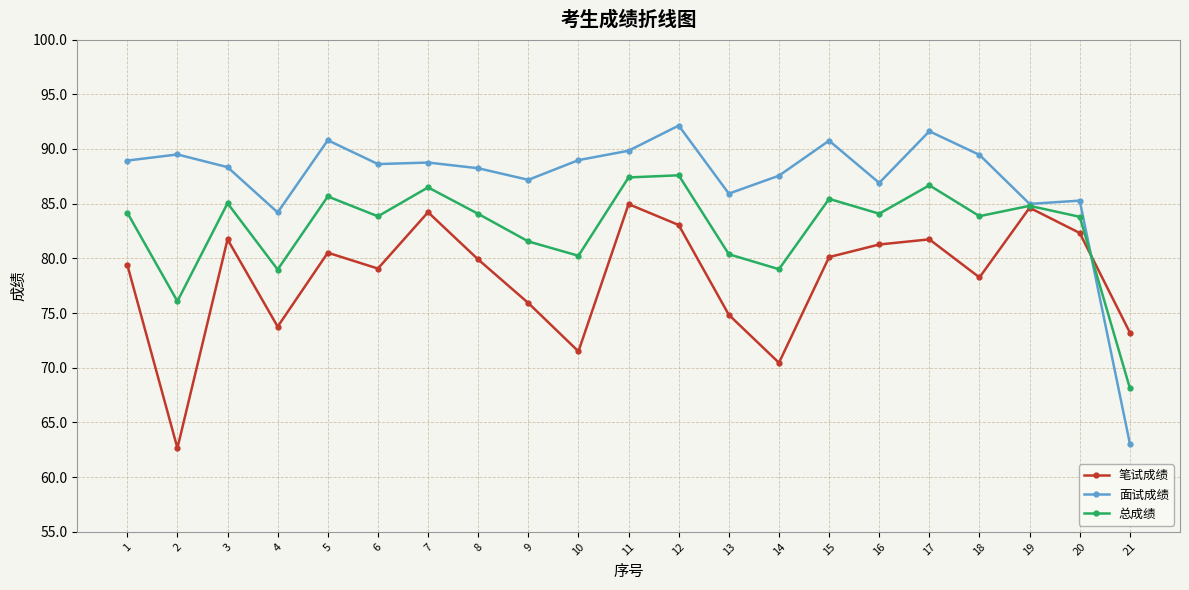

Where does the 笔试成绩 series first go above 79?

1